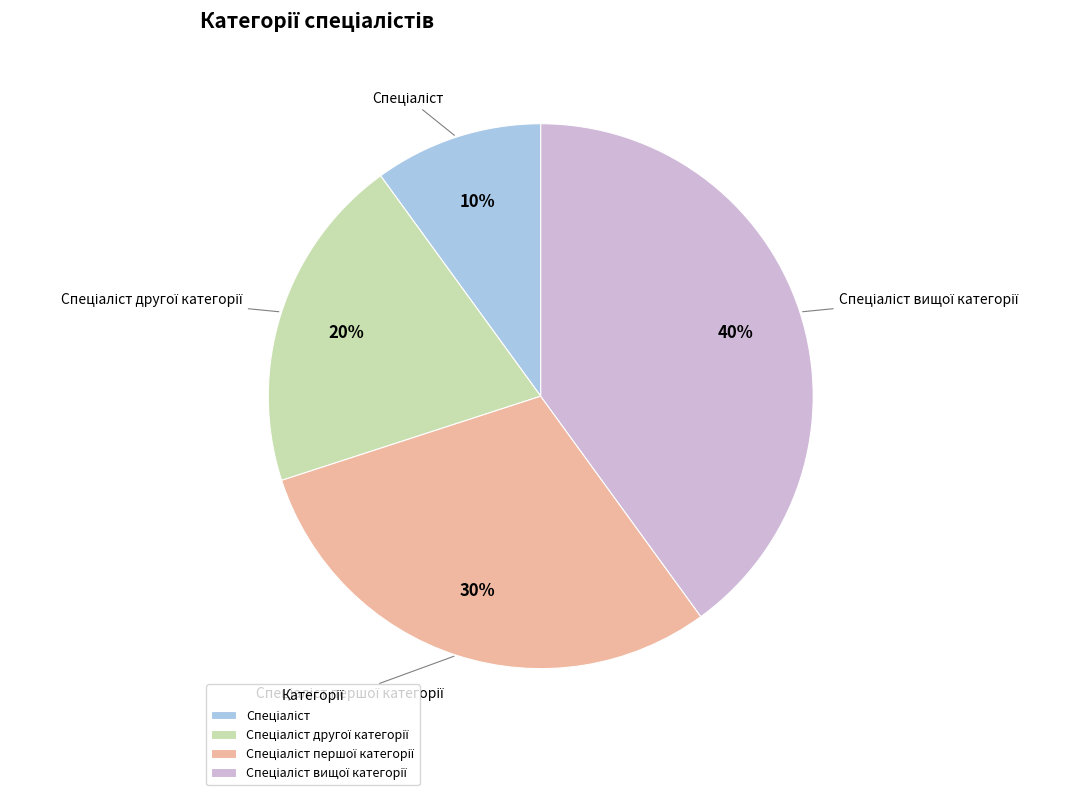

To the nearest percent, what is the average slice percentage?

25%